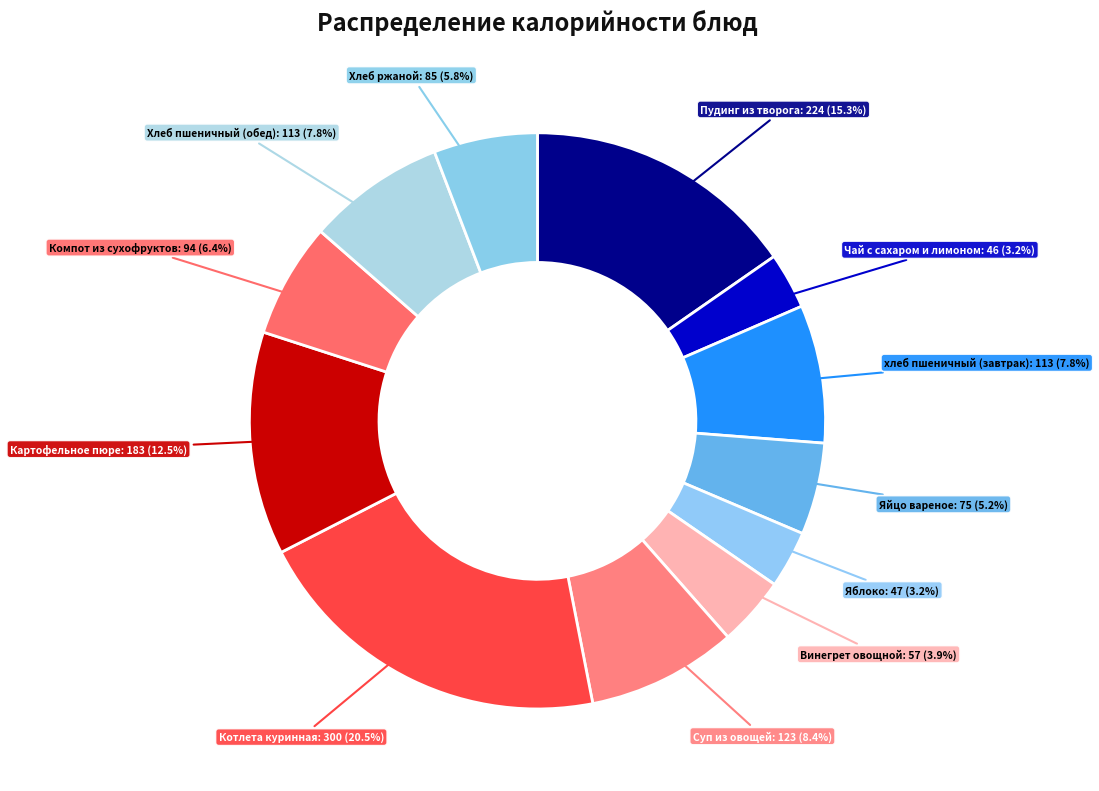

How many segments does this pie chart have?

12